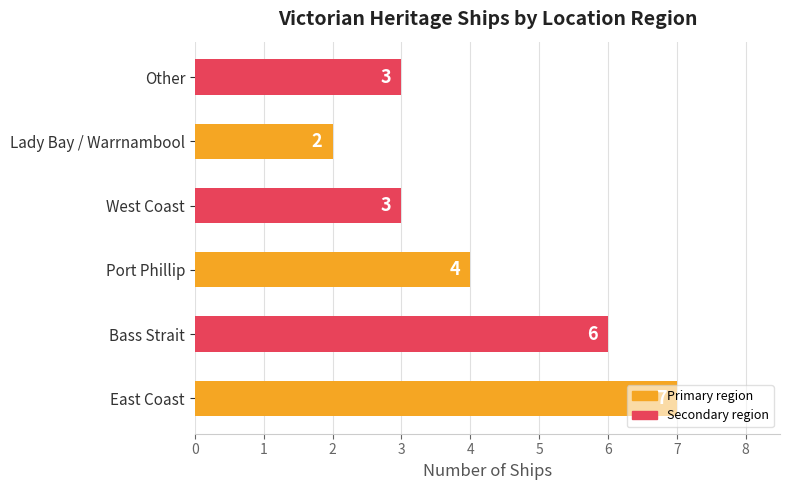

The value at East Coast is 9. True or false?

False